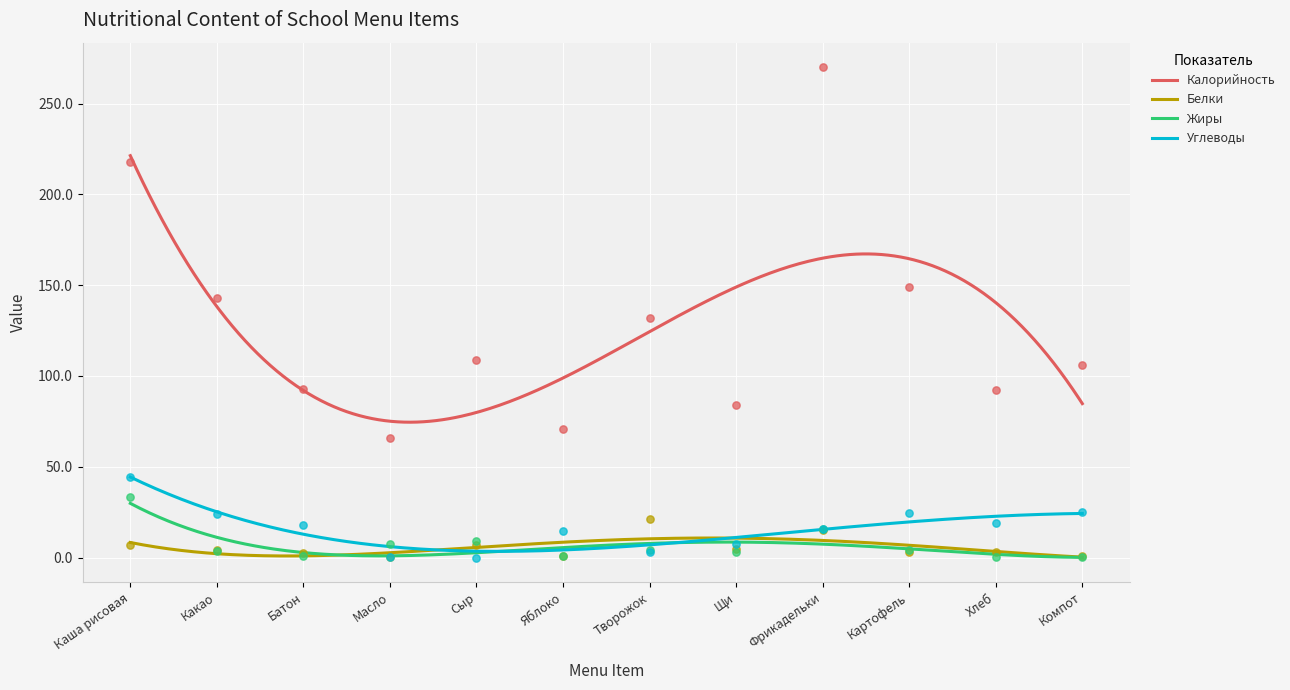

Is the value of Жиры at Какао greater than the value of Белки at Масло?

Yes